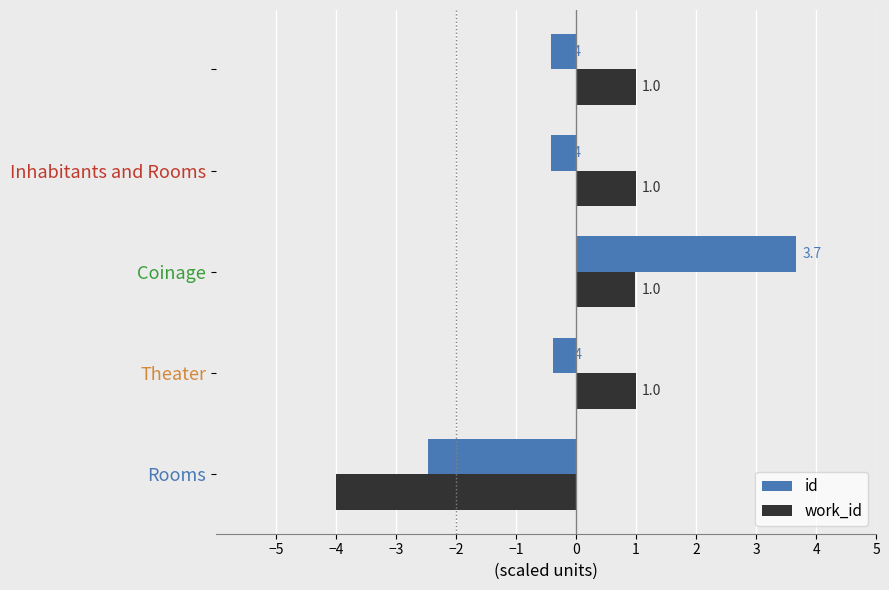

What are all the series names shown in the legend?

id, work_id